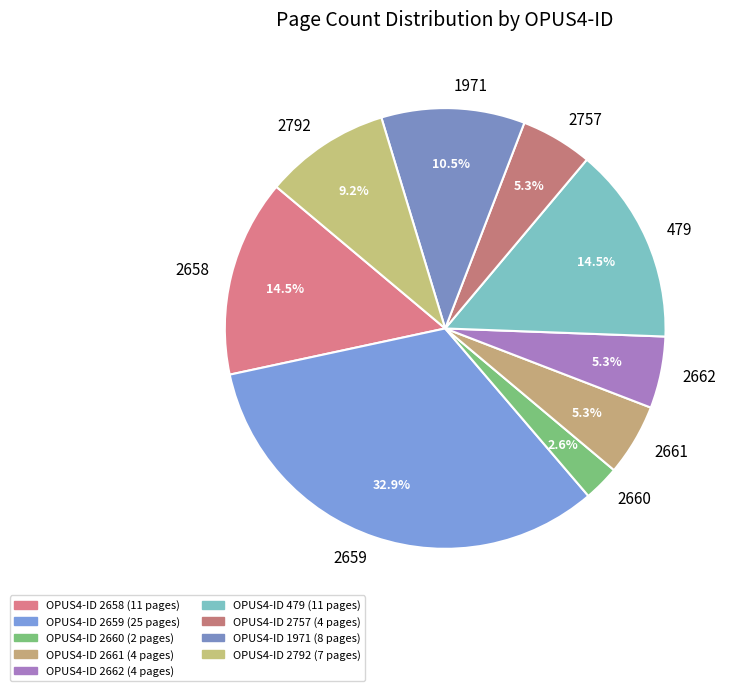

Between 2662 and 1971, which is larger?

1971